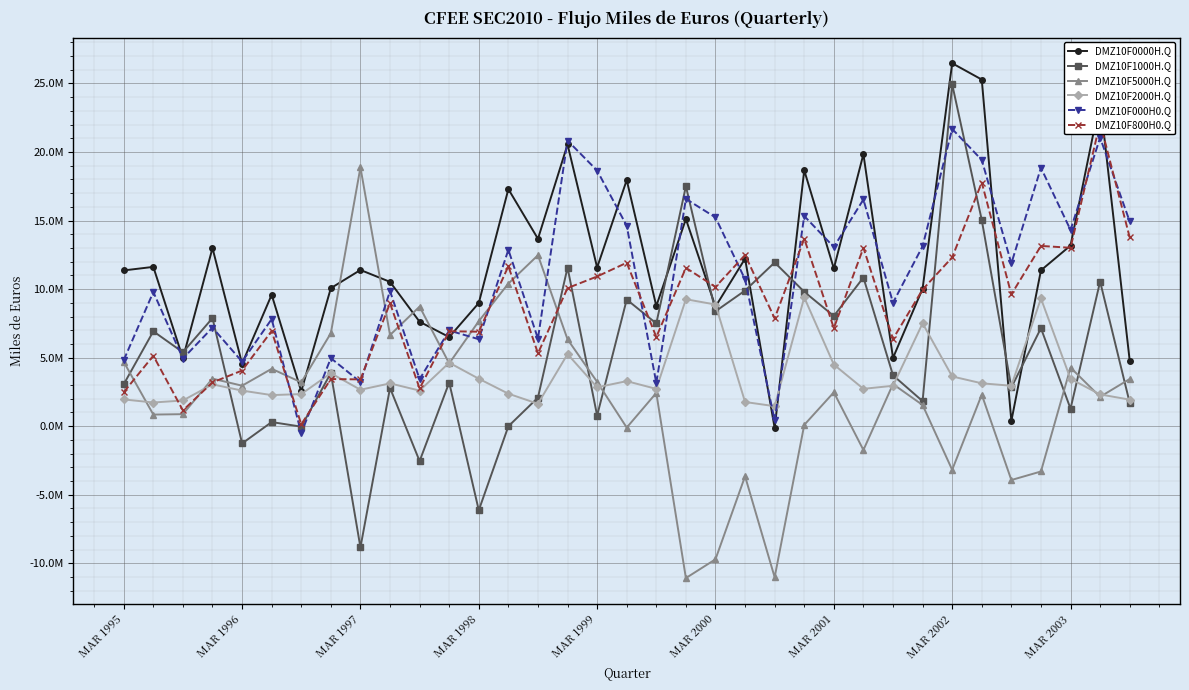

True or false: DMZ10F1000H.Q has a value of 7492981 at 18.

True